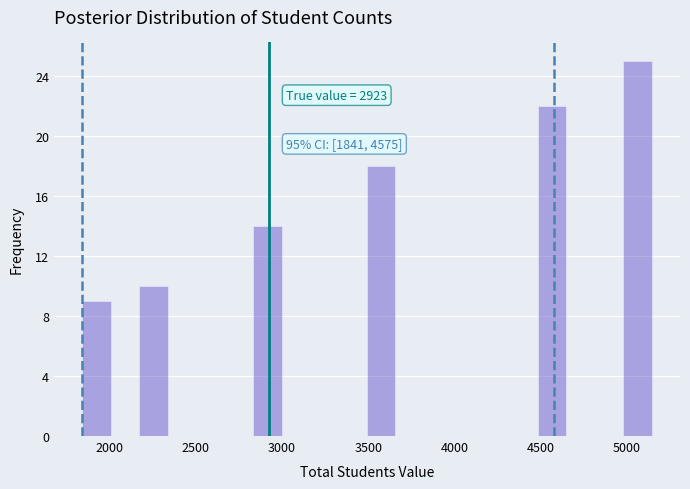

Around what value on the x-axis is the tallest bar? Give the approximate position of its centre, as read against the axis.

5050